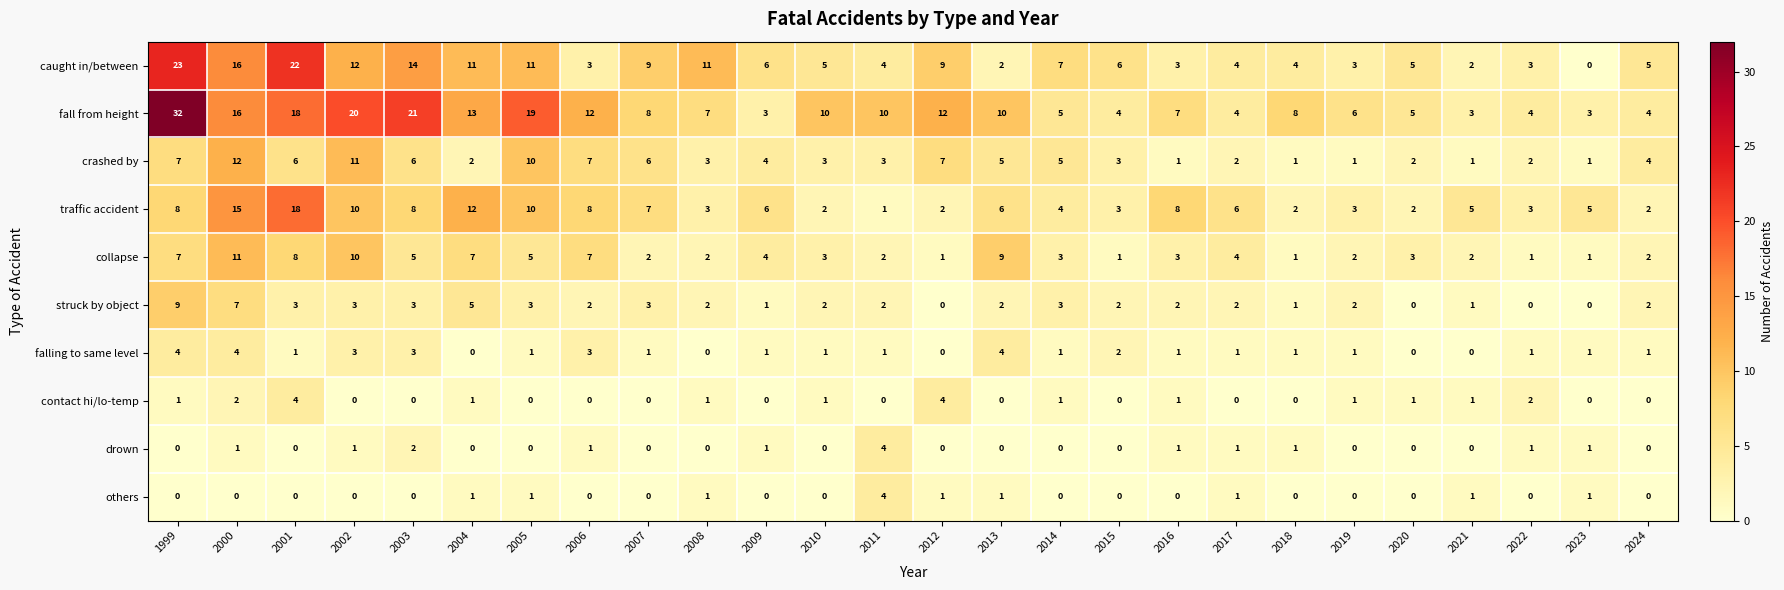

At which category does the chart reach its peak across all series?

1999